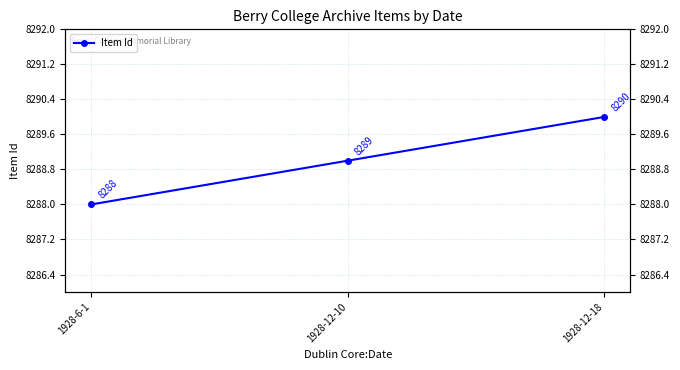

Which label corresponds to the largest value in the chart?

1928-12-18